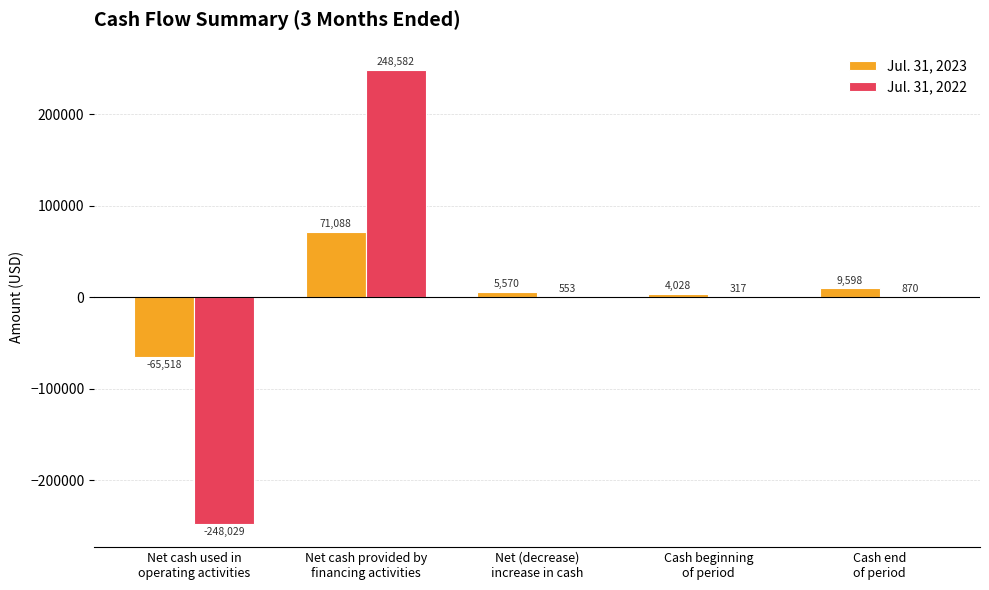

Reading right to left, transcribe all the data shown in this chart.

Jul. 31, 2023: Cash end
of period=9598	Cash beginning
of period=4028	Net (decrease)
increase in cash=5570	Net cash provided by
financing activities=71088	Net cash used in
operating activities=-65518
Jul. 31, 2022: Cash end
of period=870	Cash beginning
of period=317	Net (decrease)
increase in cash=553	Net cash provided by
financing activities=248582	Net cash used in
operating activities=-248029